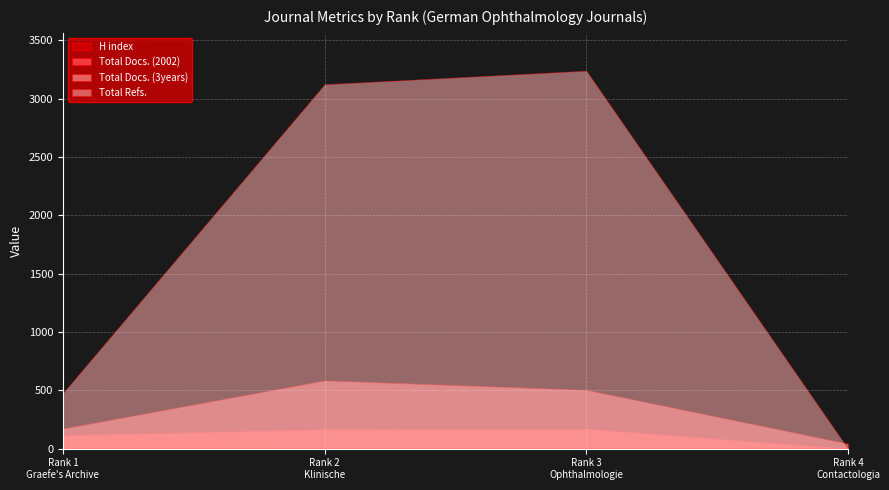

After their last crossing, which series has the higher values: H index or Total Refs.?

H index